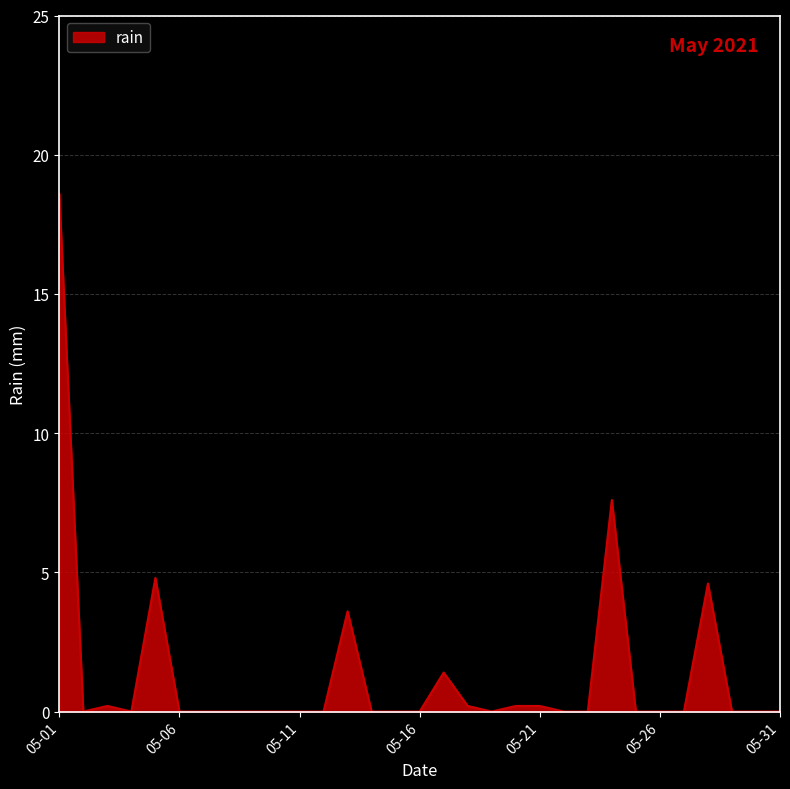

What is the greatest value displayed?

18.6